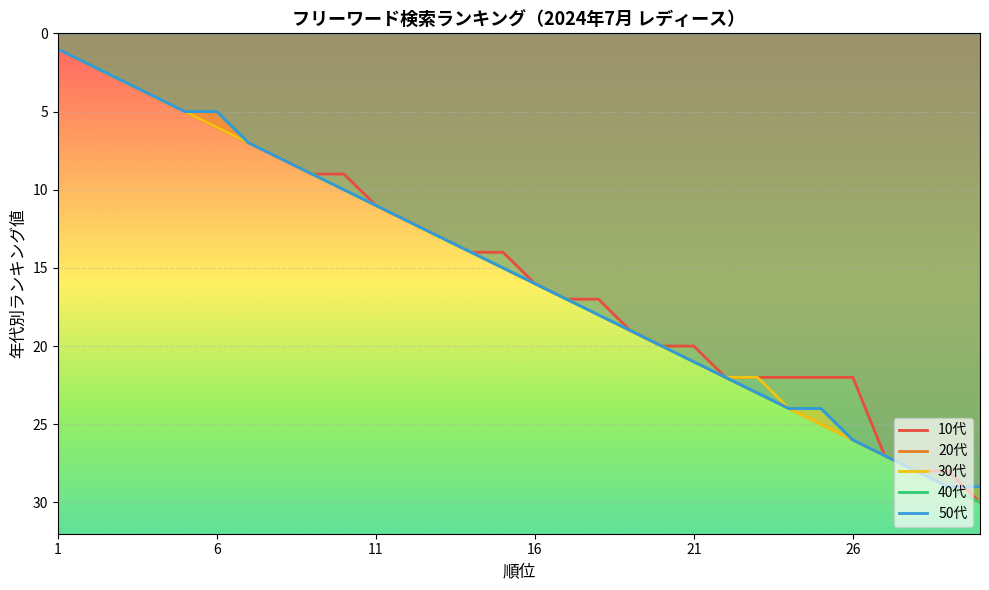

The 20代 series shows 2 at 6. True or false?

False